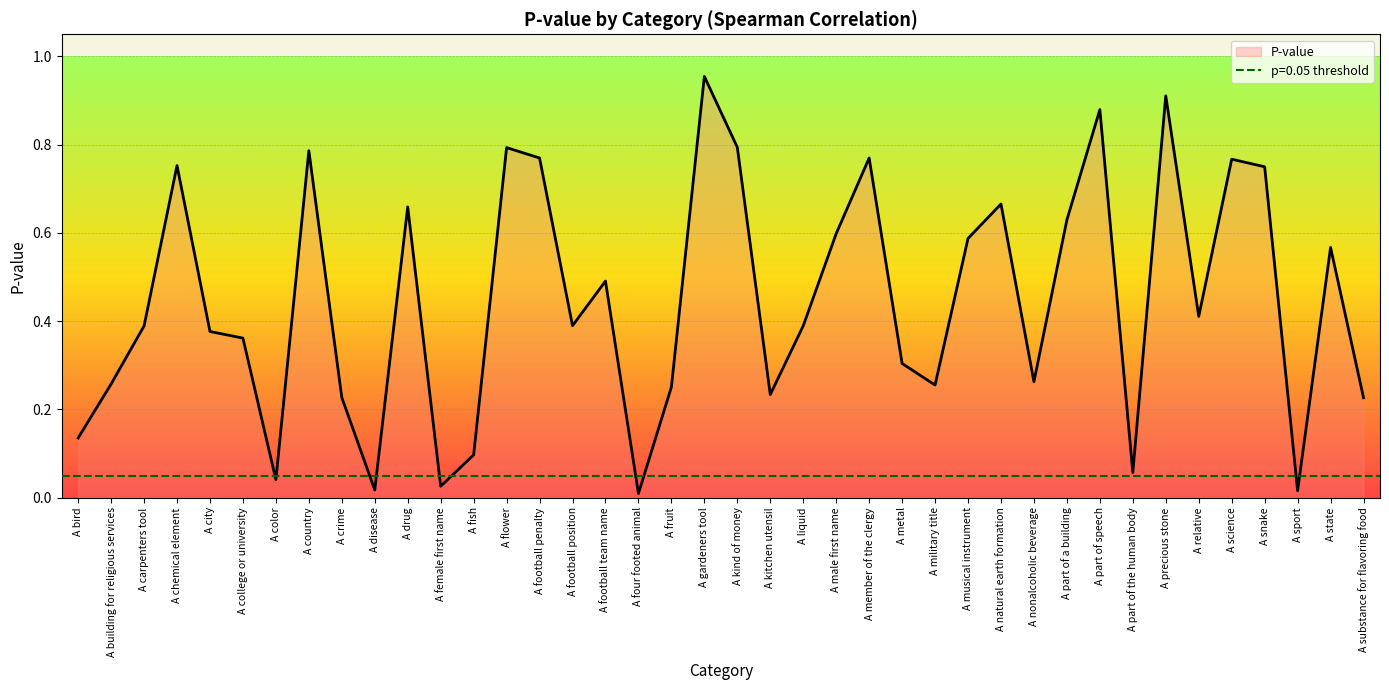

What is the change in value from A part of speech to A science?

-0.1